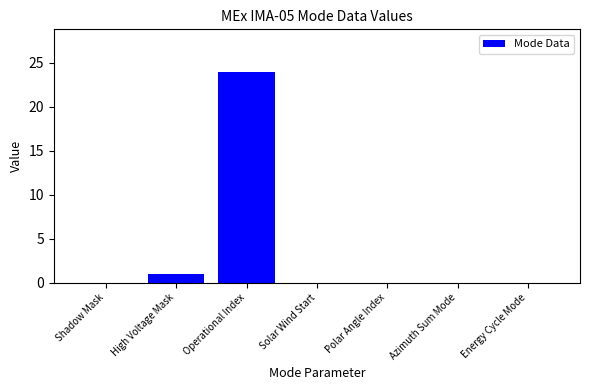

The chart shows a value of 1 at High Voltage Mask. True or false?

True